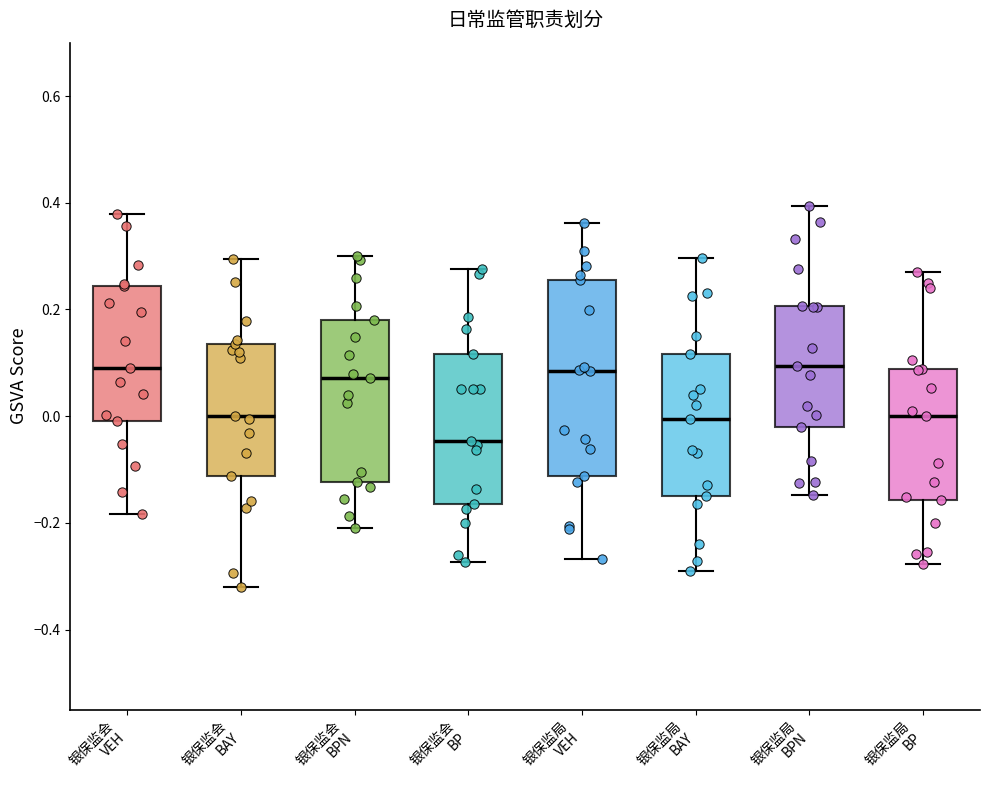

Where does the median line of the box for 银保监局 BAY sit on the y-axis? The values are not printed on the chart, so give them approximately, as read against the axis.

0.00